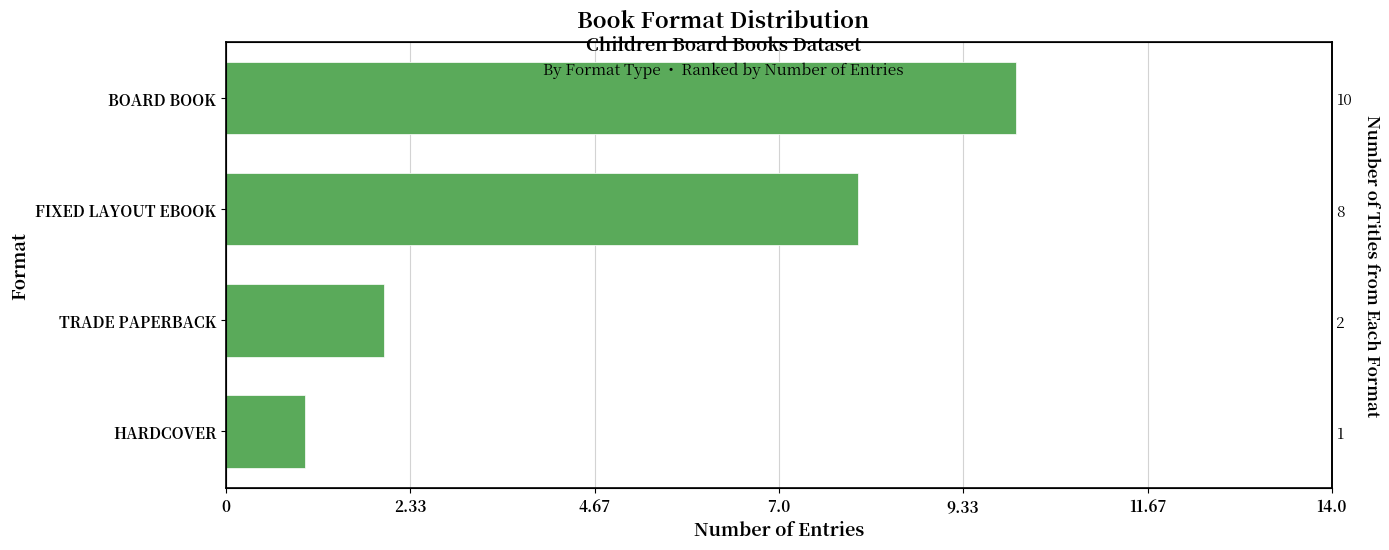

Count the number of categories in the chart.

4